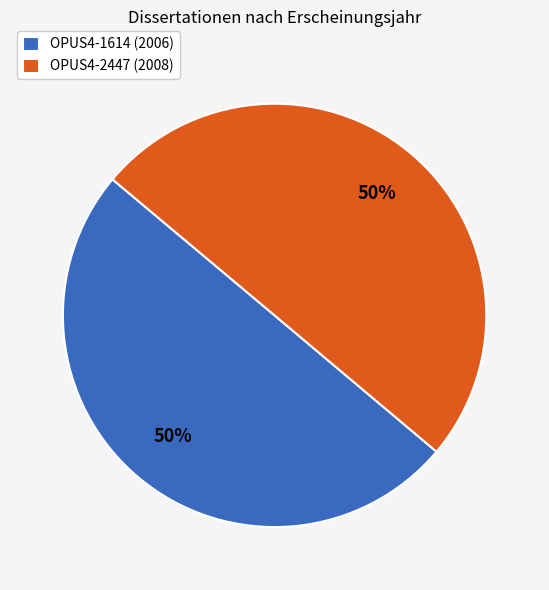

The OPUS4-2447 (2008) slice represents 61% of the pie. True or false?

False